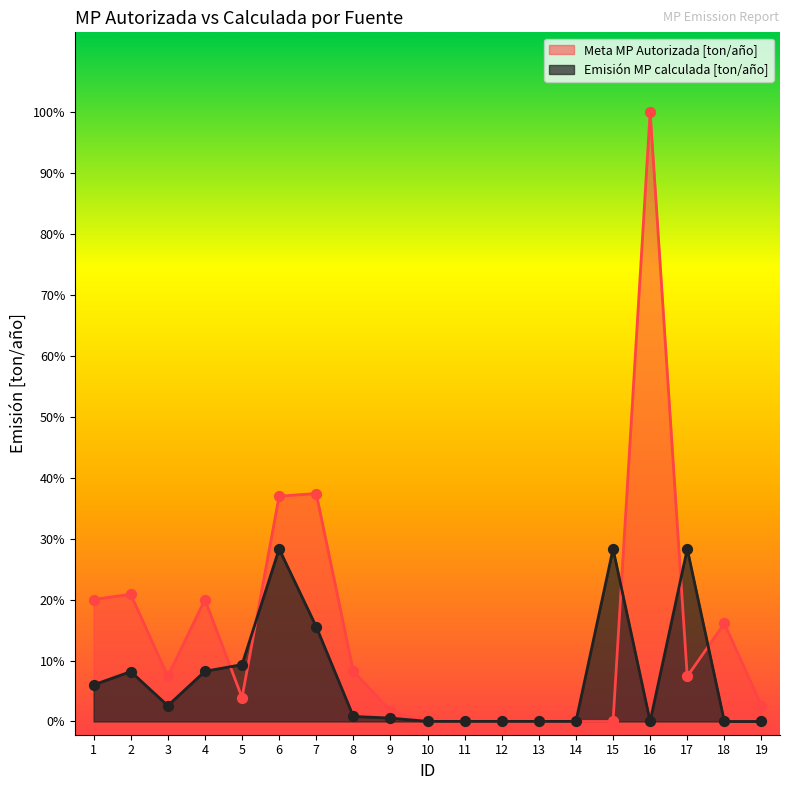

What are all the series names shown in the legend?

Meta MP Autorizada [ton/año], Emisión MP calculada [ton/año]